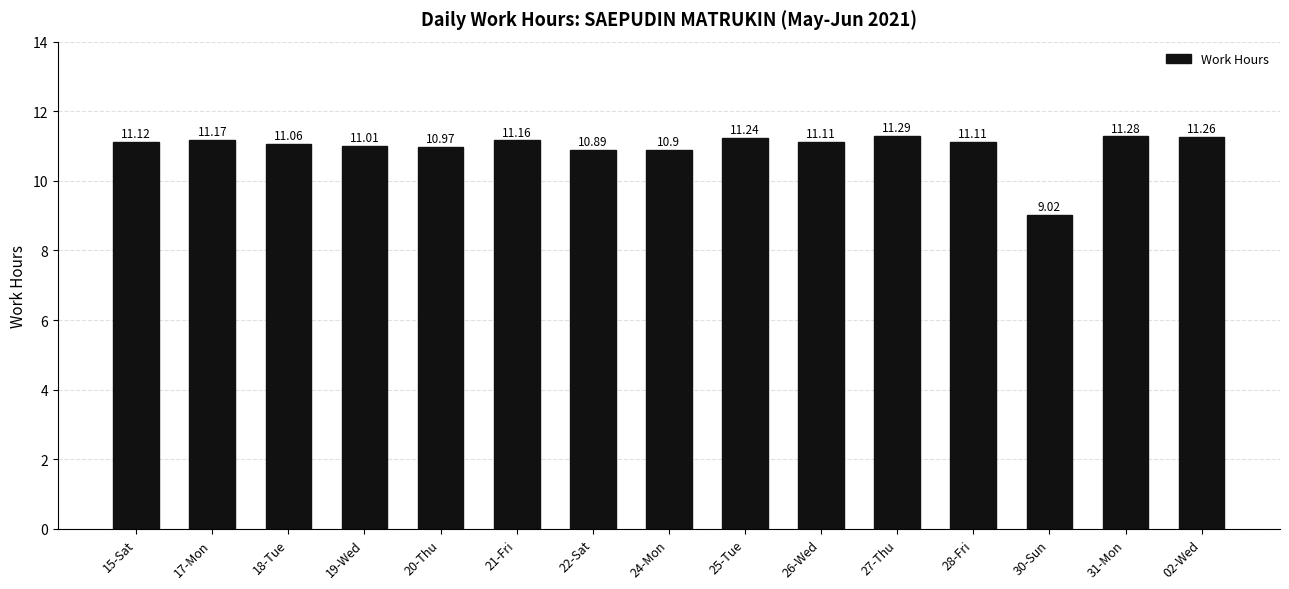

What is the greatest value displayed?

11.3